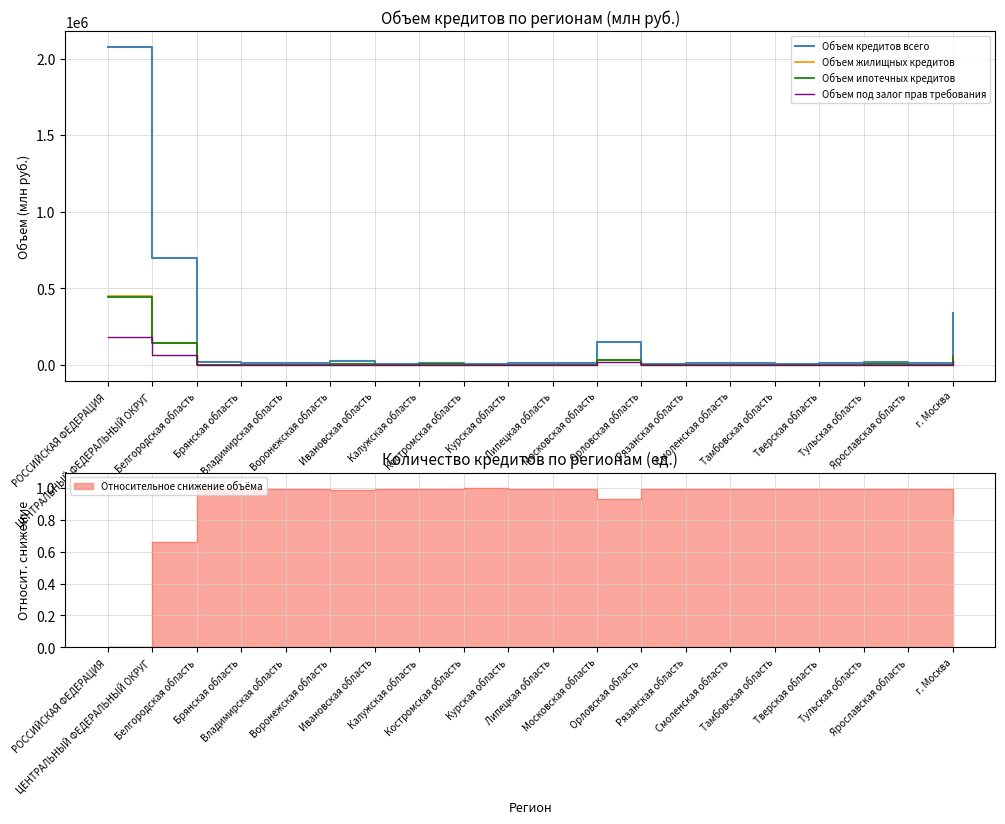

Where does the Объем жилищных кредитов series first go above 3419?

РОССИЙСКАЯ ФЕДЕРАЦИЯ